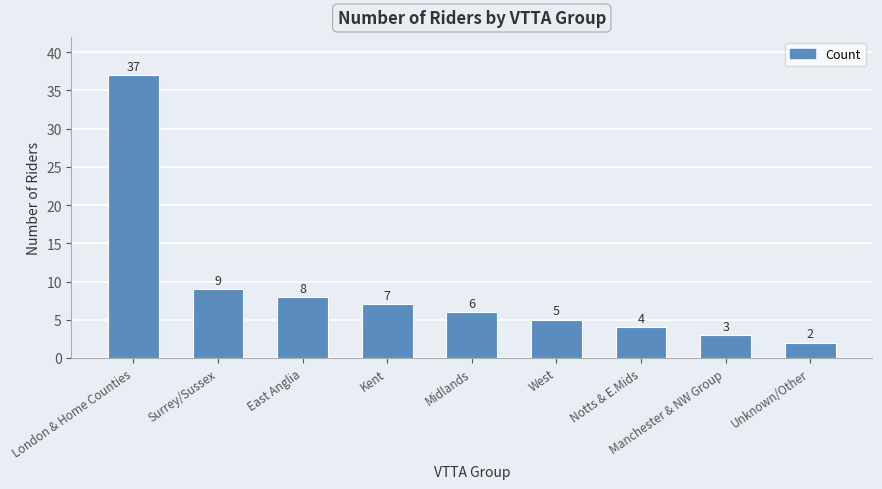

Count the number of categories in the chart.

9